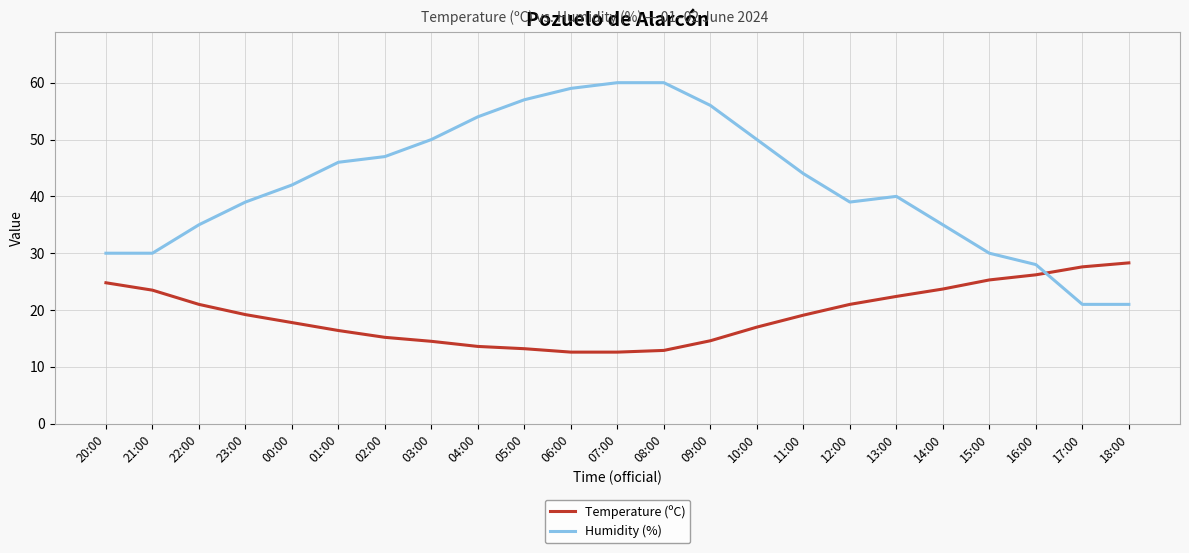

List the series in order of their overall mean, lowest first.

Temperature (ºC), Humidity (%)